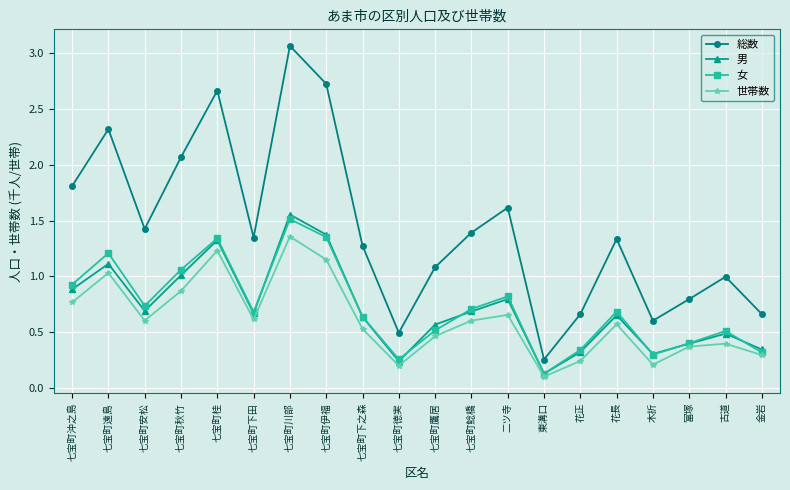

What is the label of the 4th point from the left?

七宝町秋竹